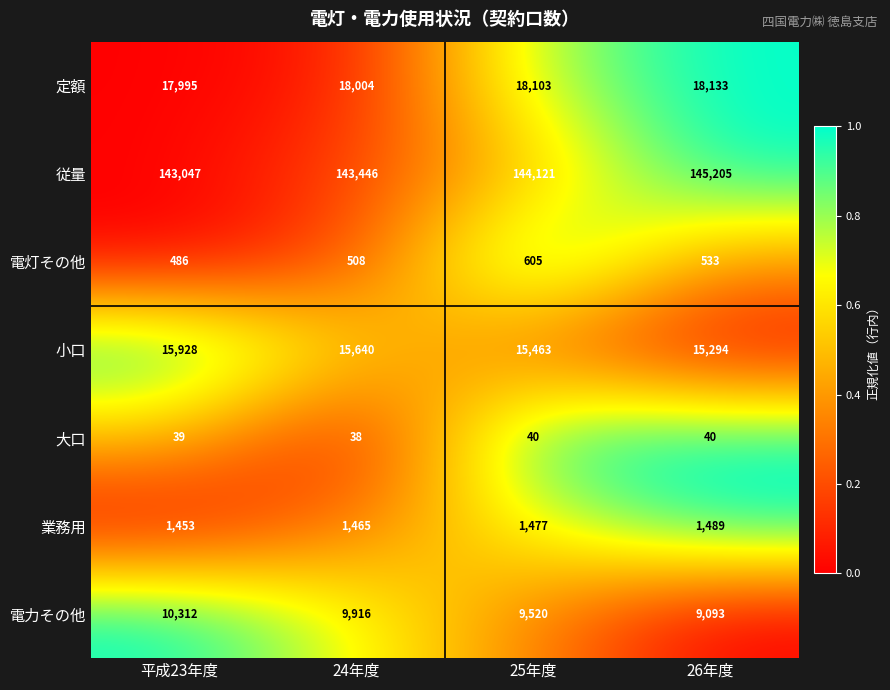

What is the highest value of the 小口 series?

15928